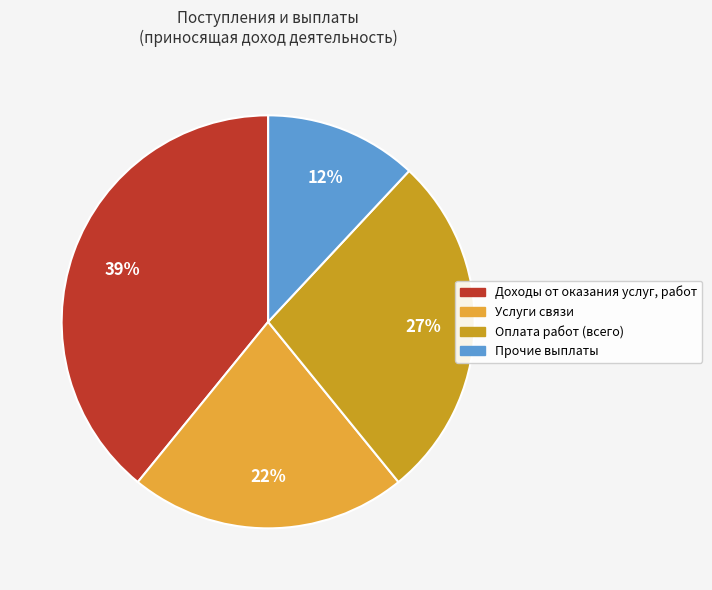

Is there any slice that represents more than half of the pie?

No